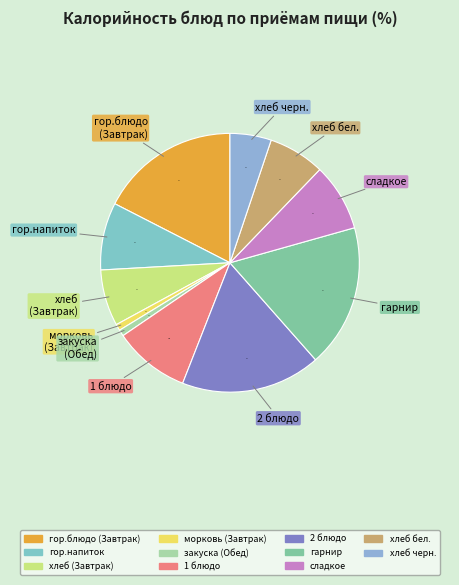

Is it true that 2 блюдо is 26% of the pie?

False